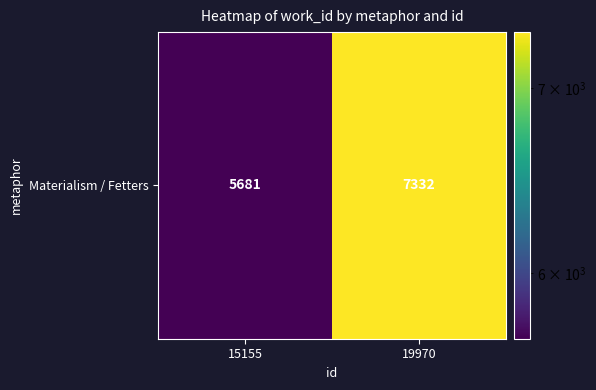

List the labels in order of value, smallest first.

15155, 19970